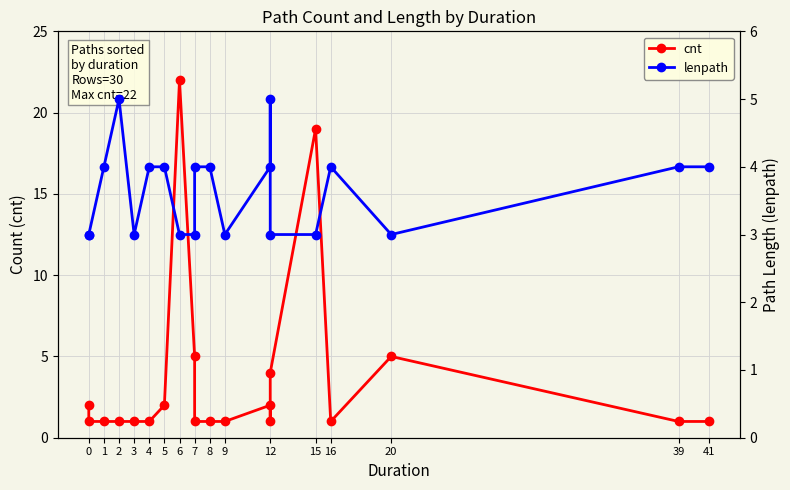

What is the label of the 19th point from the right?

1